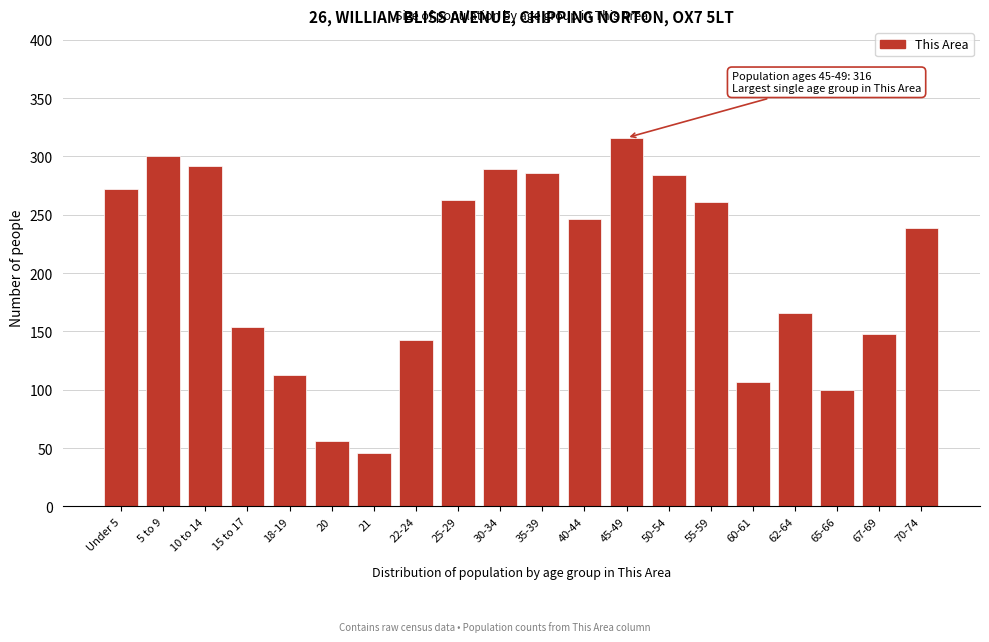

Reading right to left, extract all data points from this chart.

70-74=239	67-69=148	65-66=100	62-64=166	60-61=107	55-59=261	50-54=284	45-49=316	40-44=246	35-39=286	30-34=289	25-29=263	22-24=143	21=46	20=56	18-19=113	15 to 17=154	10 to 14=292	5 to 9=300	Under 5=272